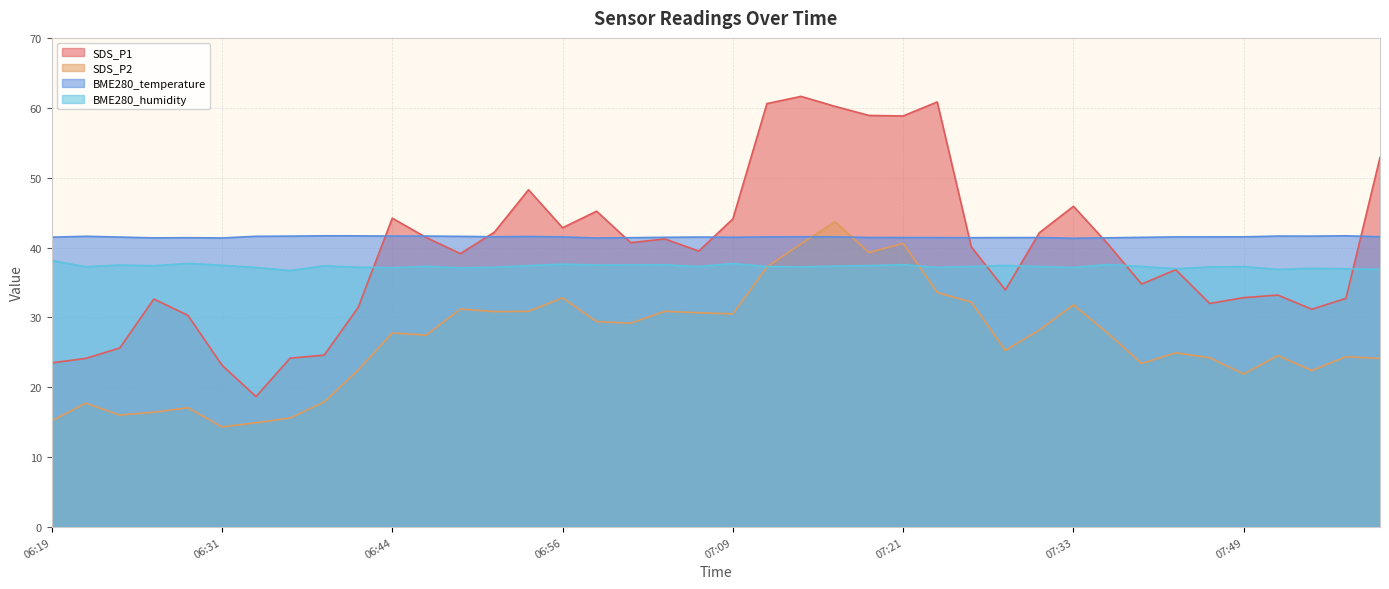

Count the number of data series in this chart.

4